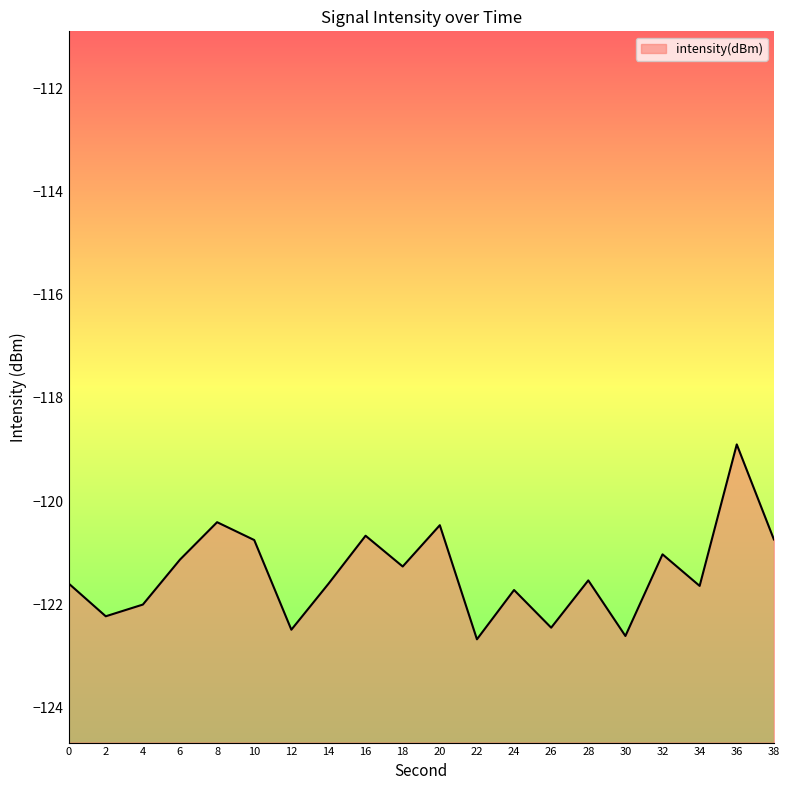

List the labels in order of value, largest first.

36, 8, 20, 16, 38, 10, 32, 6, 18, 28, 0, 14, 34, 24, 4, 2, 26, 12, 30, 22